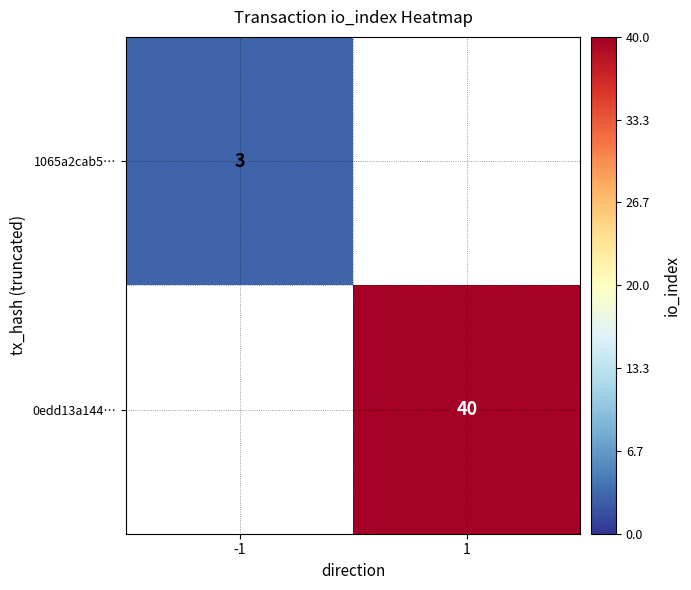

Between -1 and 1, which is larger?

1